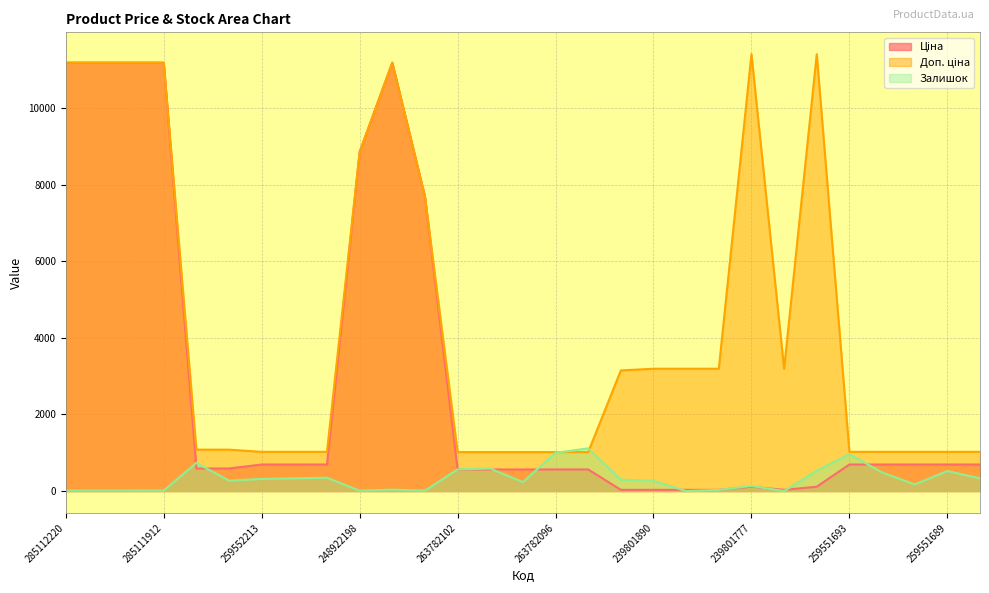

In Доп. ціна, how many points are higher than both neighbors (excluding endpoints)?

3